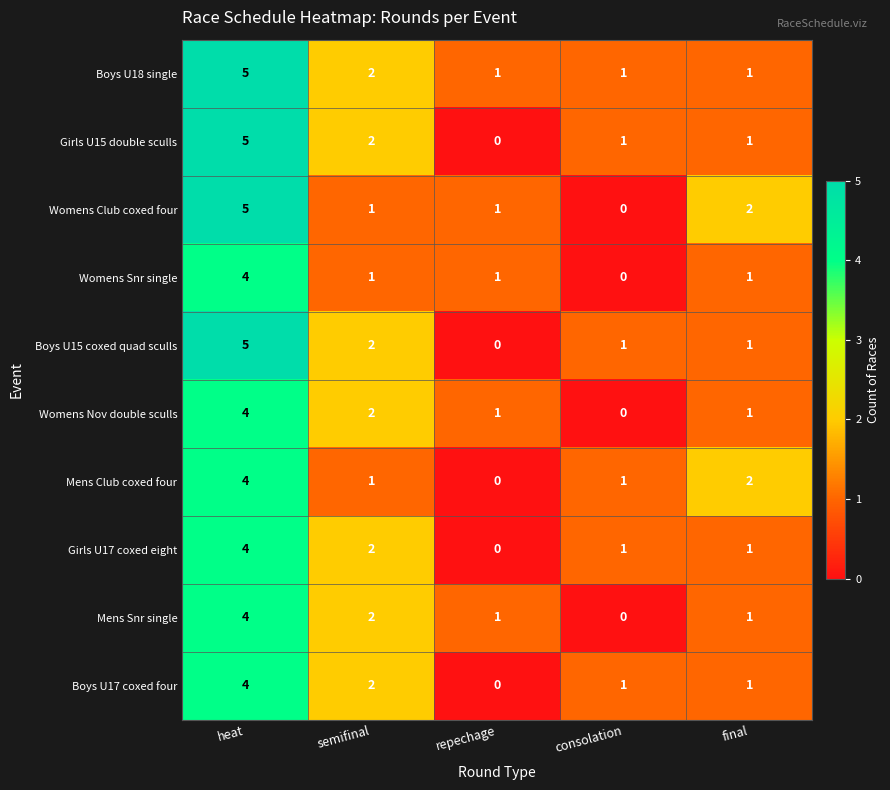

The Boys U15 coxed quad sculls series shows 1 at semifinal. True or false?

False